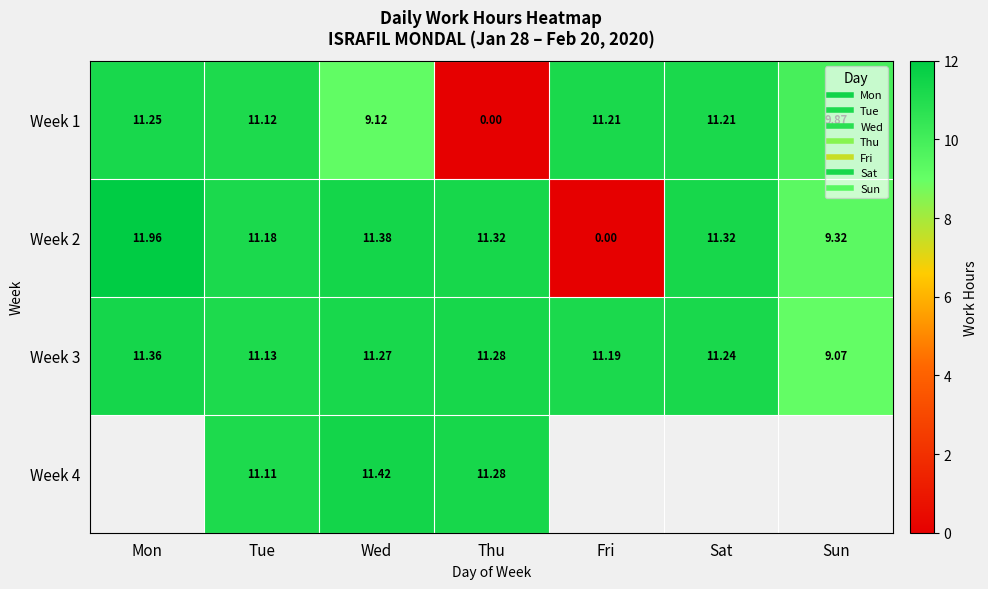

Which series has the widest spread of values?

Week 2